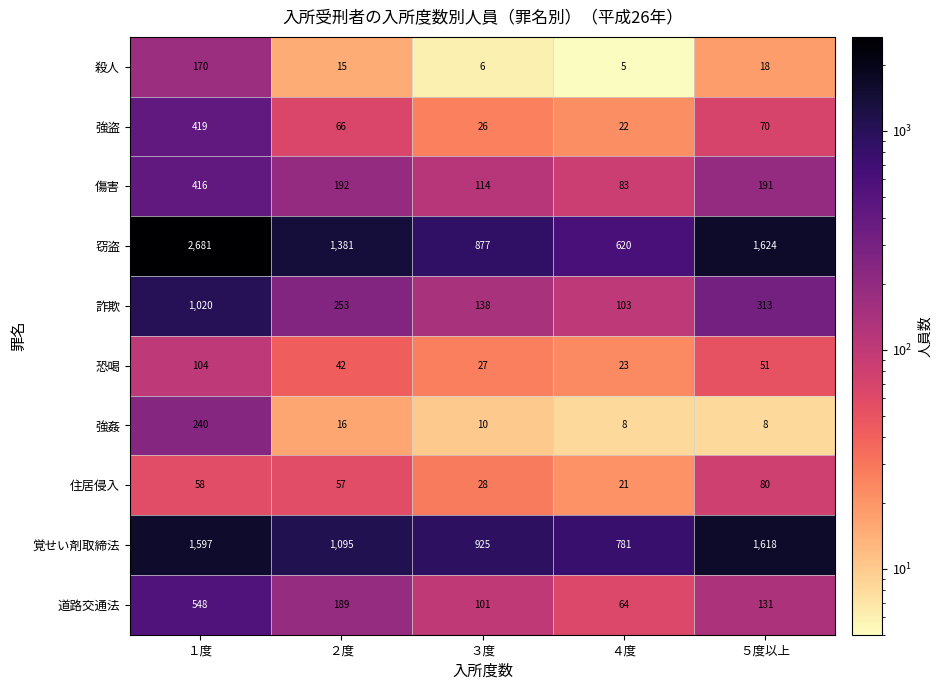

At how many categories does at least one series exceed 1221?

3